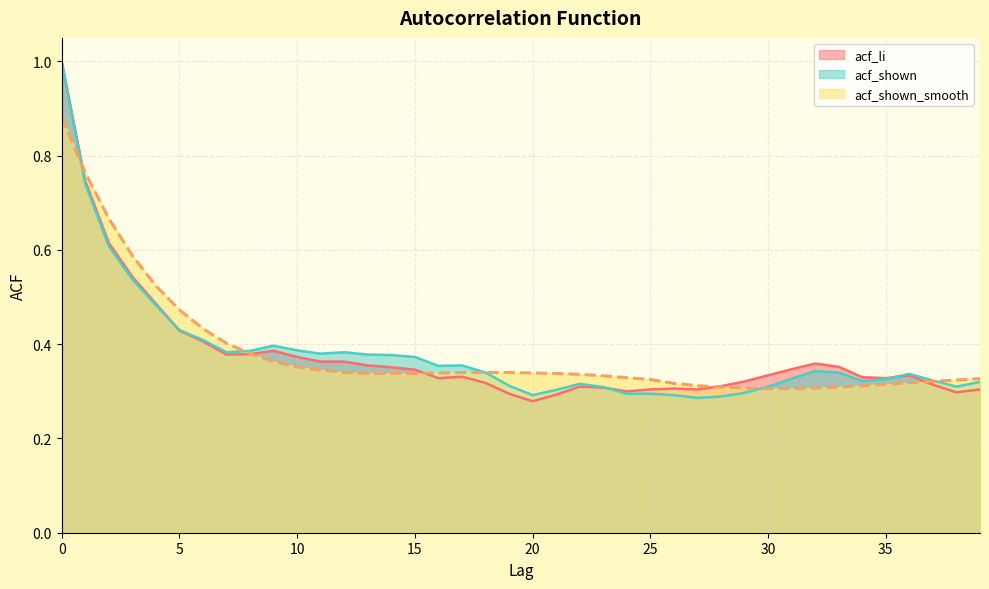

Reading left to right, list all the values displayed in this chart.

acf_li: 0=1.0	1=0.7	2=0.6	3=0.5	4=0.5	5=0.4	6=0.4	7=0.4	8=0.4	9=0.4	10=0.4	11=0.4	12=0.4	13=0.4	14=0.4	15=0.3	16=0.3	17=0.3	18=0.3	19=0.3	20=0.3	21=0.3	22=0.3	23=0.3	24=0.3	25=0.3	26=0.3	27=0.3	28=0.3	29=0.3	30=0.3	31=0.3	32=0.4	33=0.4	34=0.3	35=0.3	36=0.3	37=0.3	38=0.3	39=0.3
acf_shown: 0=1.0	1=0.7	2=0.6	3=0.5	4=0.5	5=0.4	6=0.4	7=0.4	8=0.4	9=0.4	10=0.4	11=0.4	12=0.4	13=0.4	14=0.4	15=0.4	16=0.4	17=0.4	18=0.3	19=0.3	20=0.3	21=0.3	22=0.3	23=0.3	24=0.3	25=0.3	26=0.3	27=0.3	28=0.3	29=0.3	30=0.3	31=0.3	32=0.3	33=0.3	34=0.3	35=0.3	36=0.3	37=0.3	38=0.3	39=0.3
acf_shown_smooth: 0=0.9	1=0.8	2=0.7	3=0.6	4=0.5	5=0.5	6=0.4	7=0.4	8=0.4	9=0.4	10=0.4	11=0.3	12=0.3	13=0.3	14=0.3	15=0.3	16=0.3	17=0.3	18=0.3	19=0.3	20=0.3	21=0.3	22=0.3	23=0.3	24=0.3	25=0.3	26=0.3	27=0.3	28=0.3	29=0.3	30=0.3	31=0.3	32=0.3	33=0.3	34=0.3	35=0.3	36=0.3	37=0.3	38=0.3	39=0.3